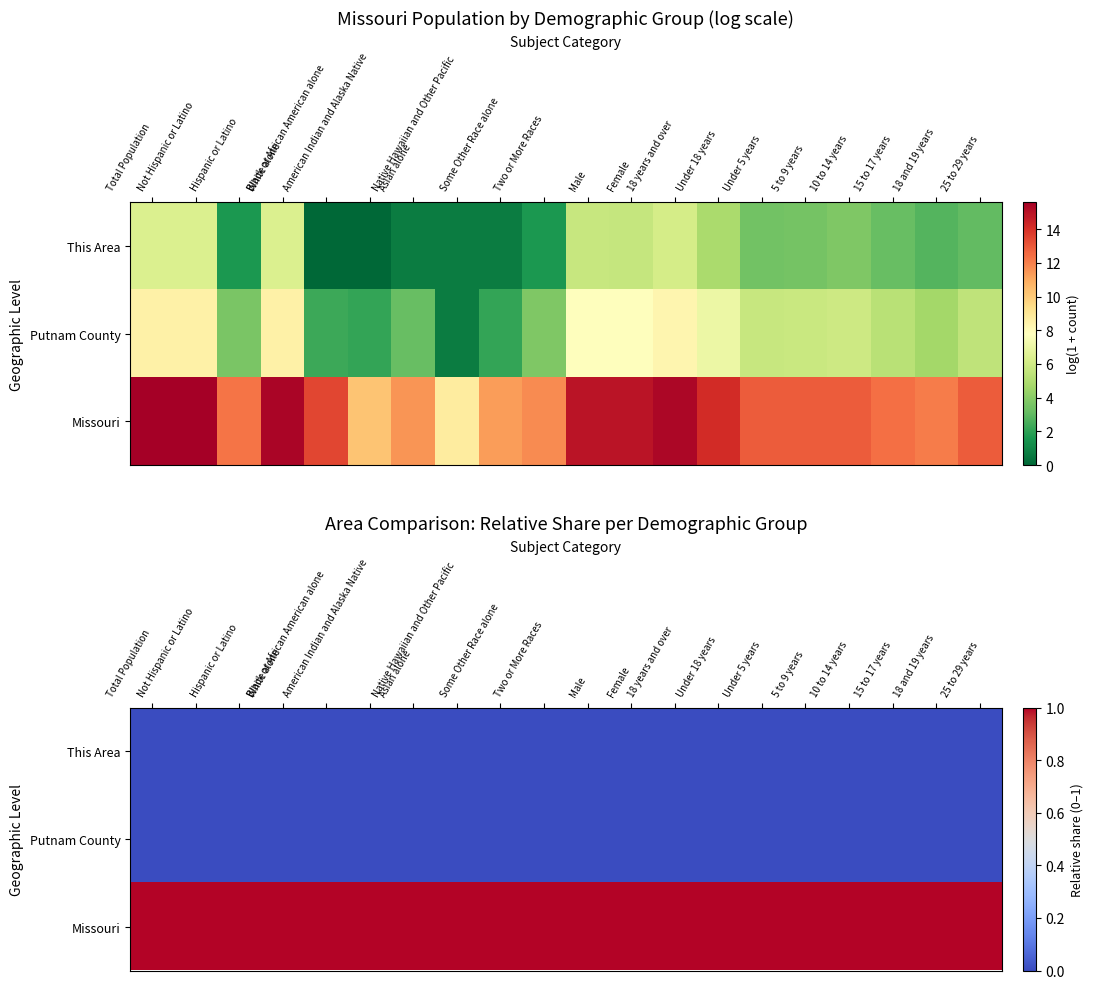

Is it true that Missouri equals 1.0 at White alone?

True